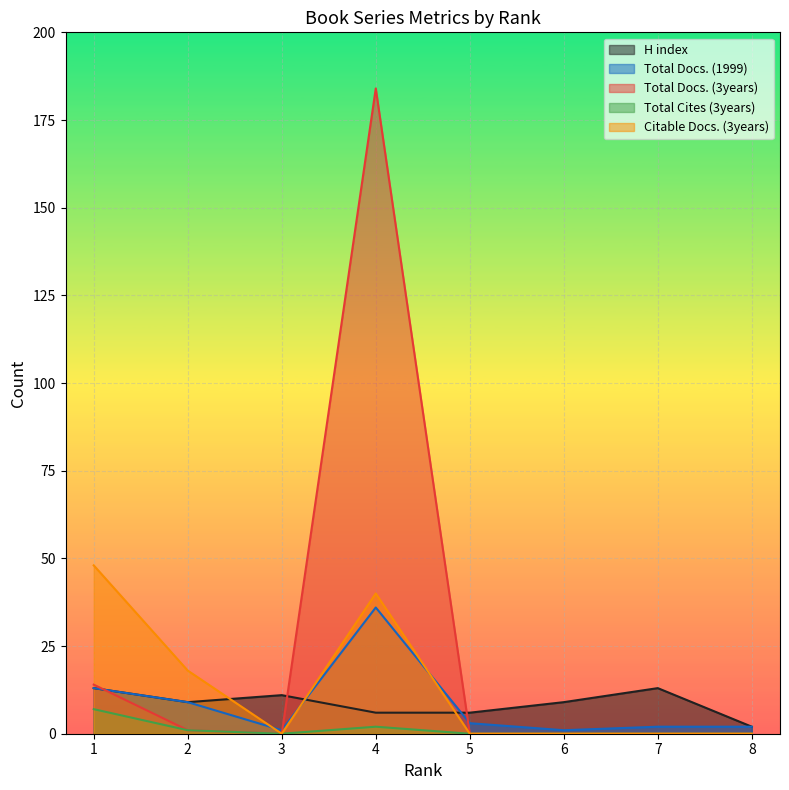

How many intersections are there between Total Docs. (1999) and Citable Docs. (3years)?

3